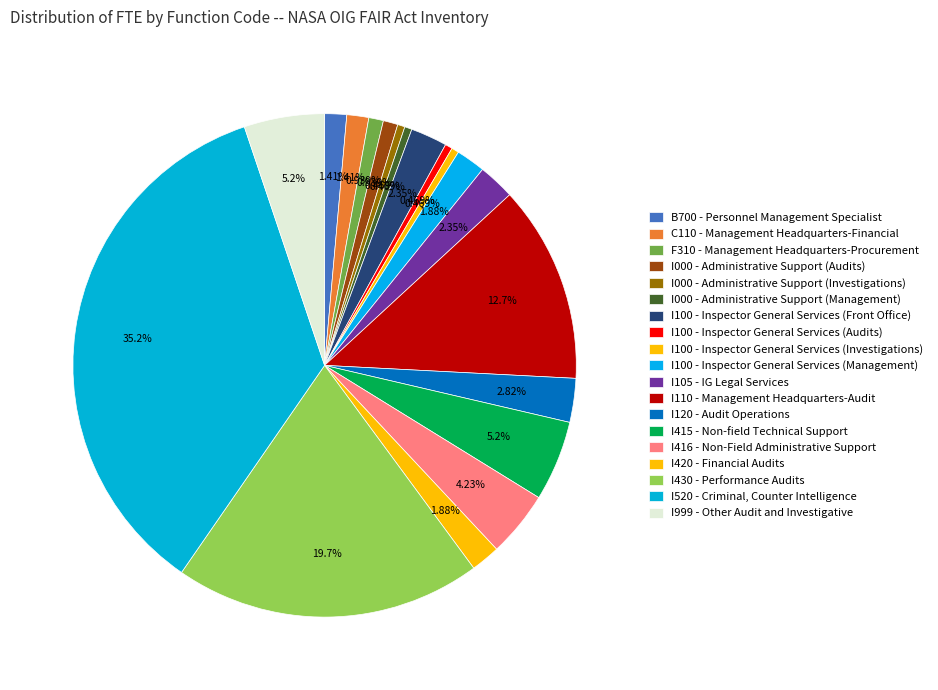

Is there a majority slice in this chart?

No